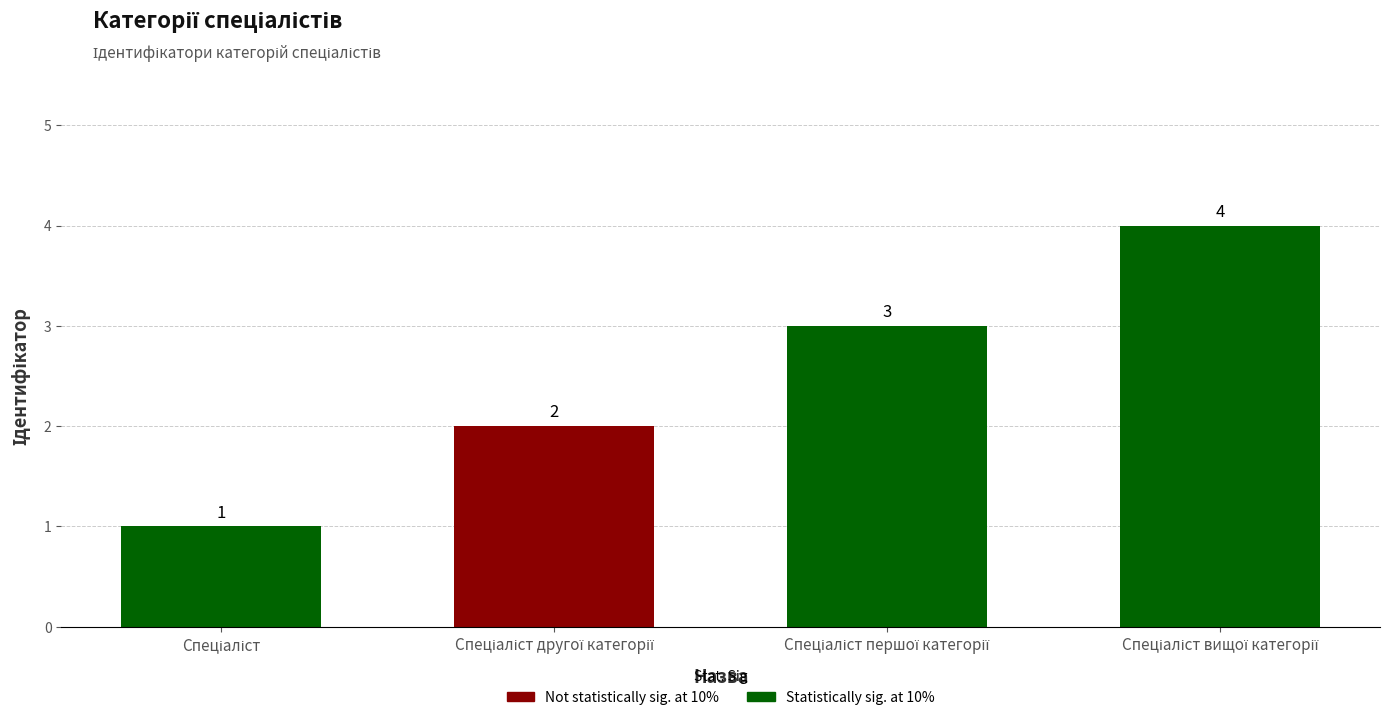

What is the difference between the maximum and minimum values?

3